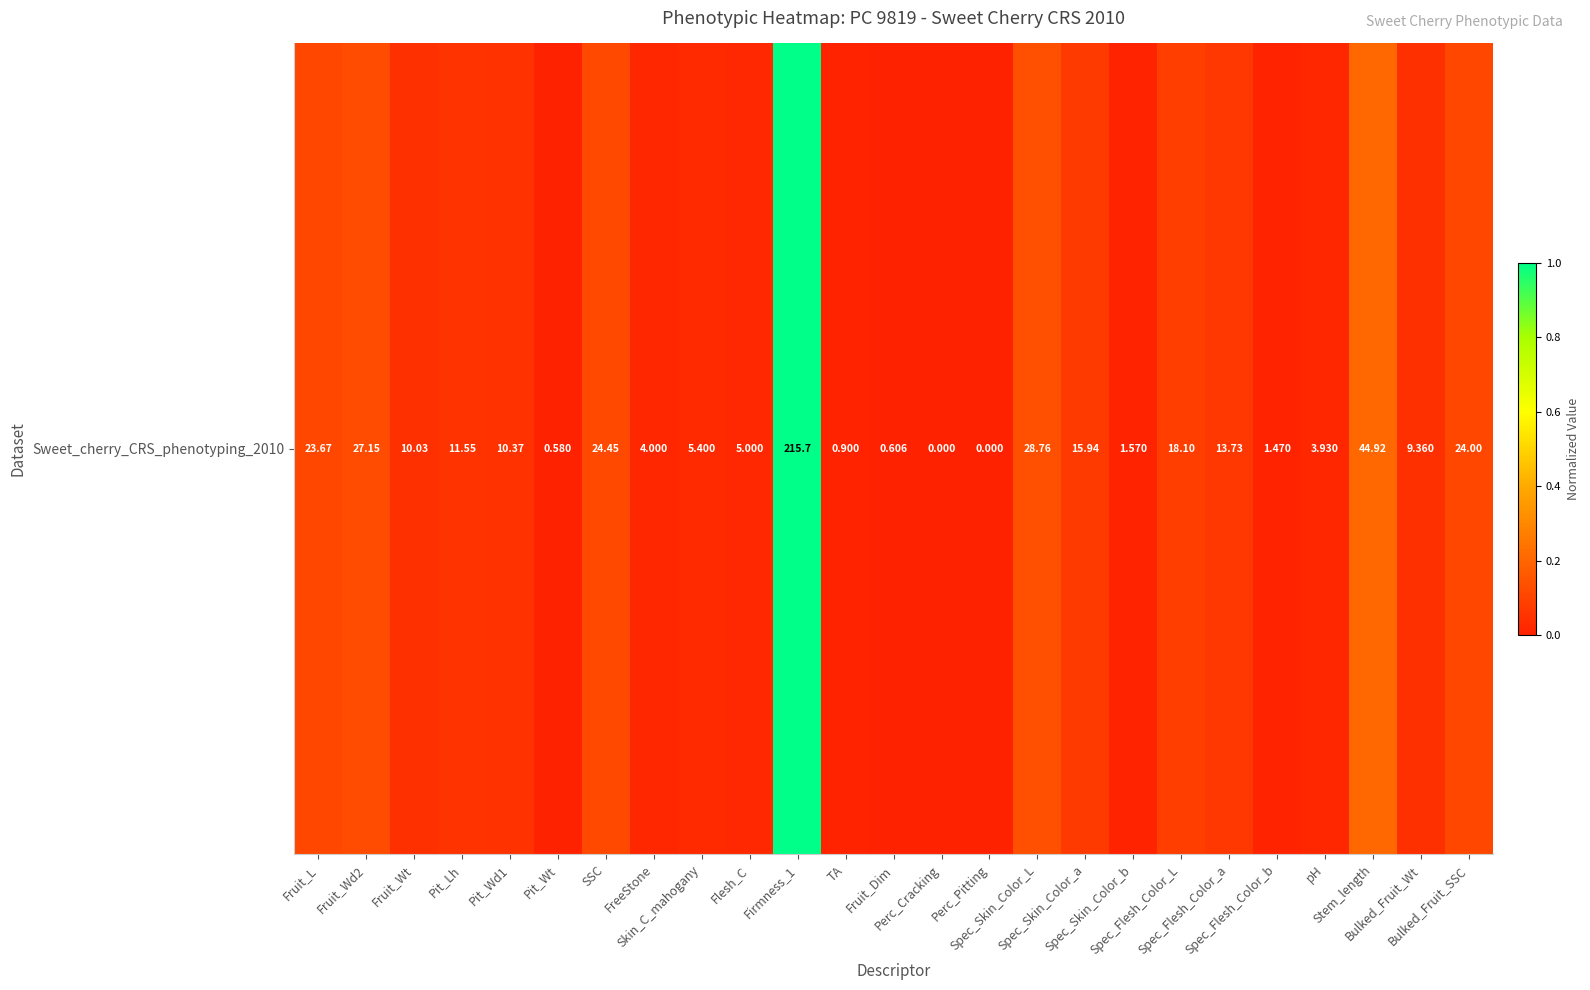

True or false: the data shows 1.7 at Firmness_1.

False